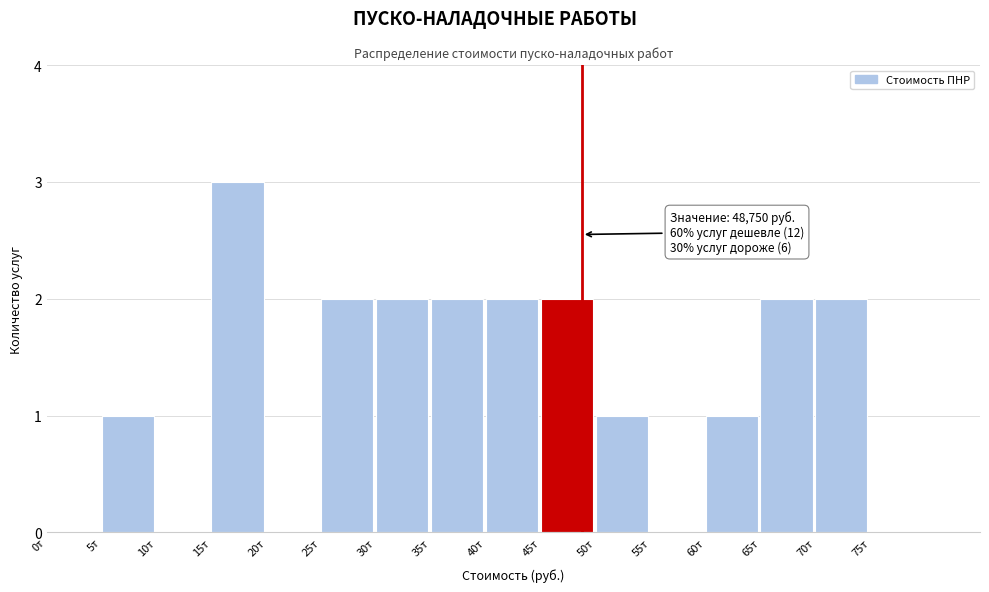

Reading left to right, list all the values displayed in this chart.

0т=0	5т=1	10т=0	15т=3	20т=0	25т=2	30т=2	35т=2	40т=2	45т=2	50т=1	55т=0	60т=1	65т=2	70т=2	75т=0